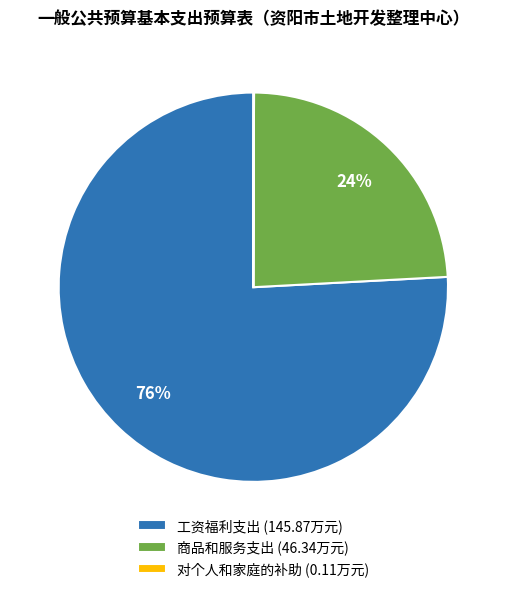

True or false: 工资福利支出 (145.87万元) accounts for 76% of the total.

True